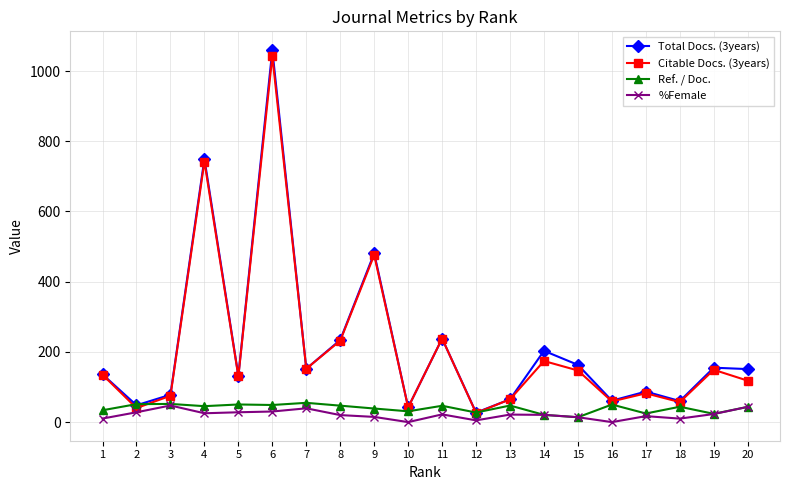

At which category is the sum across all series the highest?

6